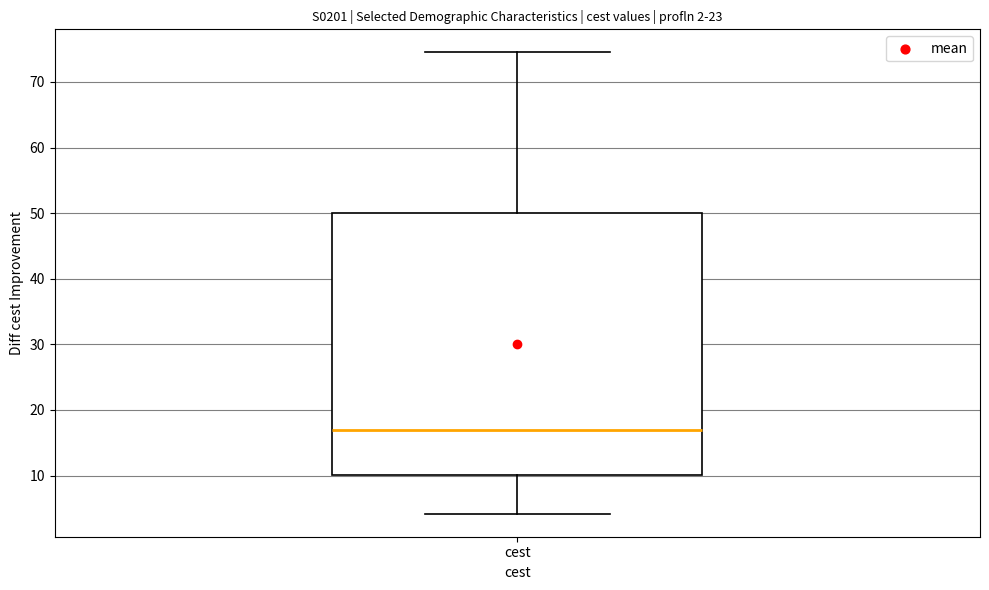

Transcribe this box plot: give where the median line is, the range the box spans, and where the two whiskers end, as read against the y-axis. The values are not printed on the chart, so give them approximately, as read against the axis.

median 17, box 10 to 50, whiskers 4 to 75